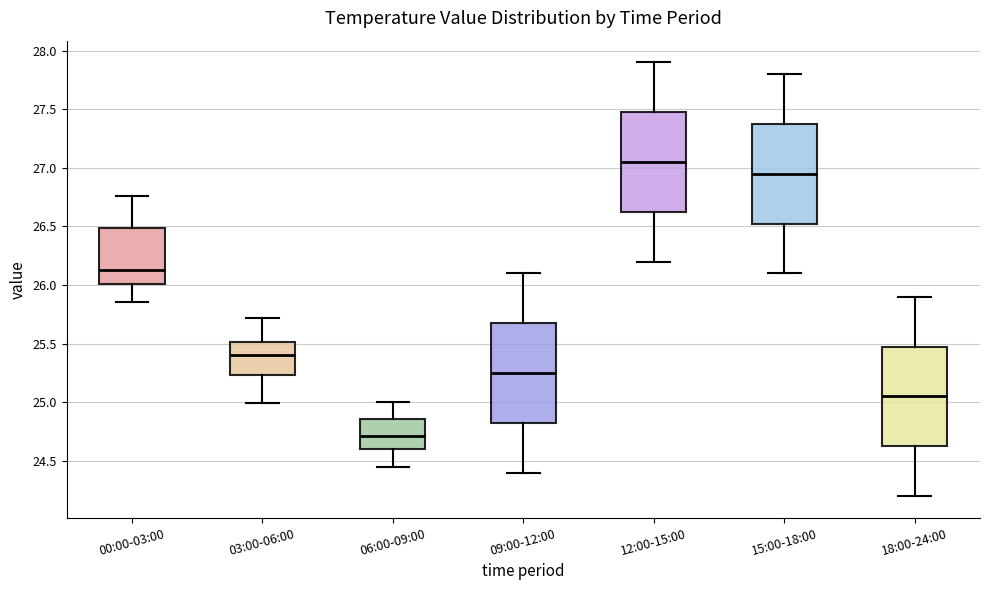

Reading left to right, read every box against the y-axis: the position of its median line, the range the box covers, and the ends of its whiskers. The values are not printed on the chart, so give them approximately, as read against the axis.

00:00-03:00: median 26.15, box 26.00 to 26.50, whiskers 25.85 to 26.75
03:00-06:00: median 25.40, box 25.25 to 25.50, whiskers 25.00 to 25.70
06:00-09:00: median 24.70, box 24.60 to 24.85, whiskers 24.45 to 25.00
09:00-12:00: median 25.25, box 24.85 to 25.70, whiskers 24.40 to 26.10
12:00-15:00: median 27.05, box 26.65 to 27.50, whiskers 26.20 to 27.90
15:00-18:00: median 26.95, box 26.55 to 27.40, whiskers 26.10 to 27.80
18:00-24:00: median 25.05, box 24.65 to 25.50, whiskers 24.20 to 25.90